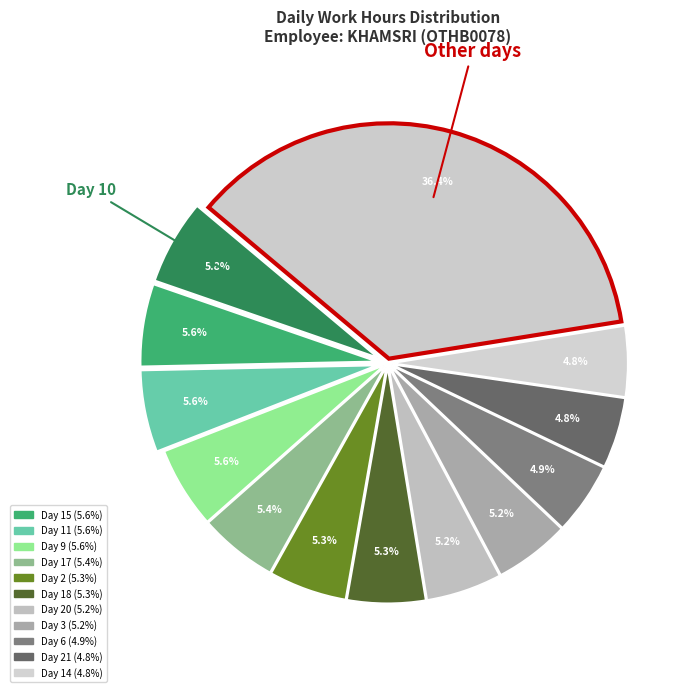

How many segments does this pie chart have?

13